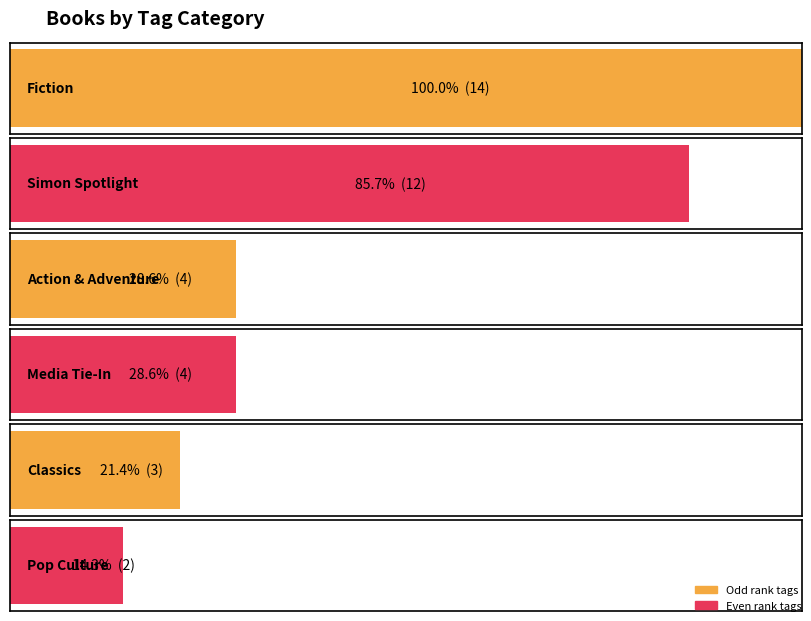

True or false: the data shows 12 at Simon Spotlight.

True